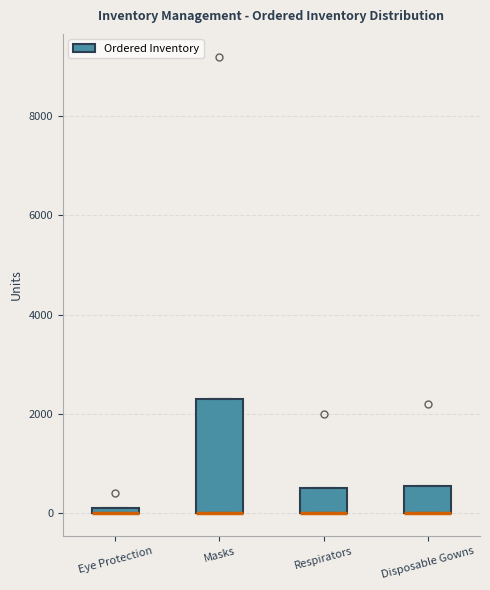

Comparing the boxes themselves (not the whiskers), which one is the tallest?

Masks